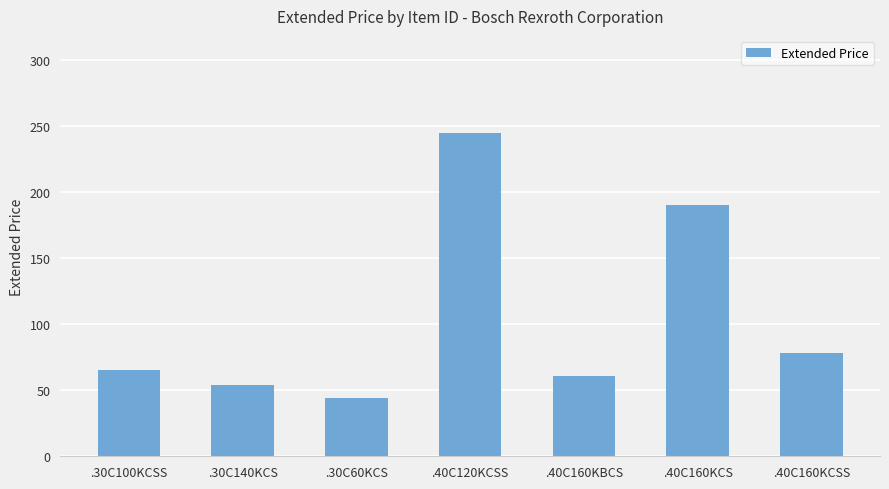

Reading right to left, list all the values displayed in this chart.

78.0	190.0	60.9	244.9	43.9	54.0	65.1